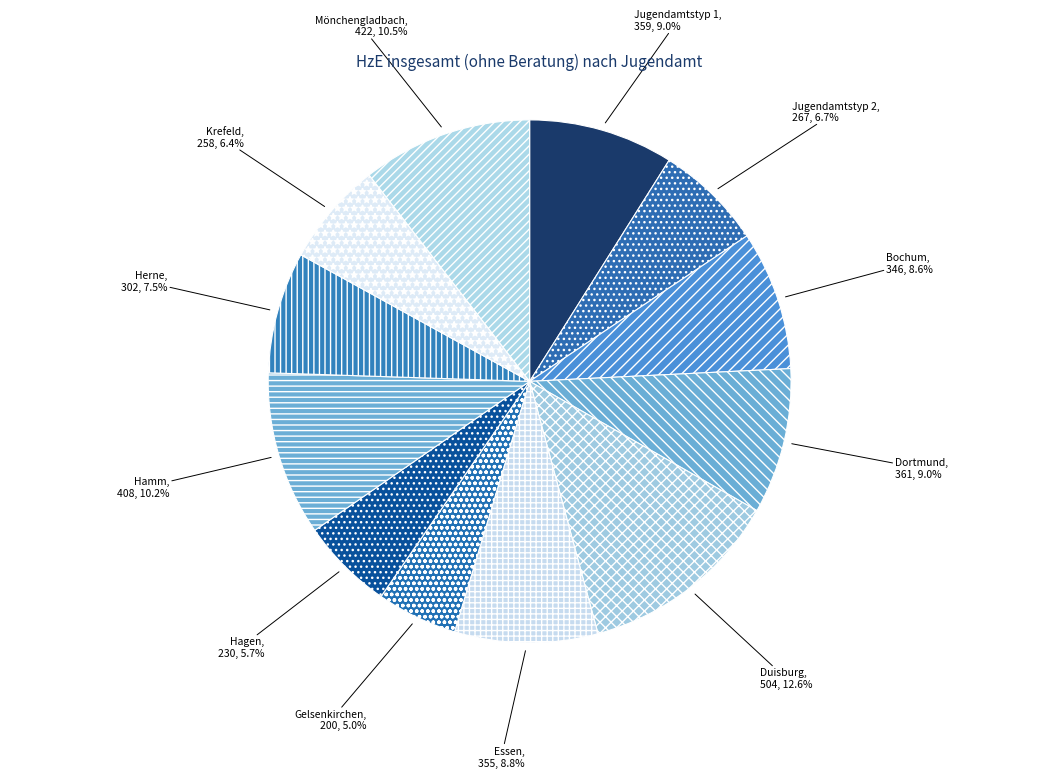

Which slice is the smallest?

Gelsenkirchen